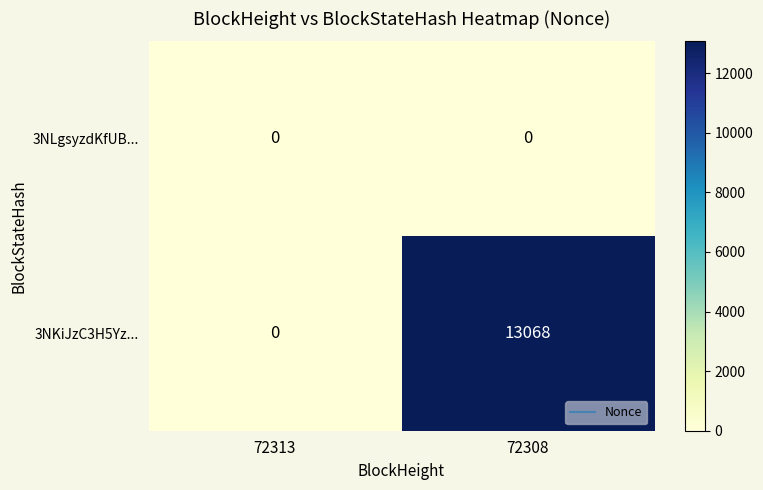

What is the maximum value shown in the chart?

13068